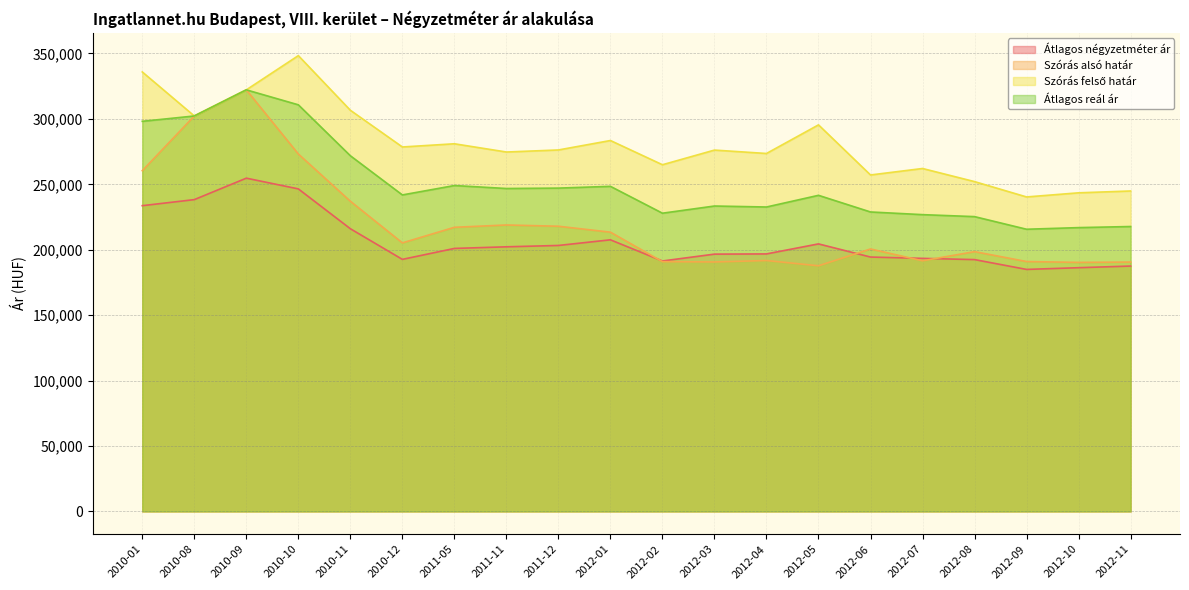

What is the maximum value shown in the chart?

348351